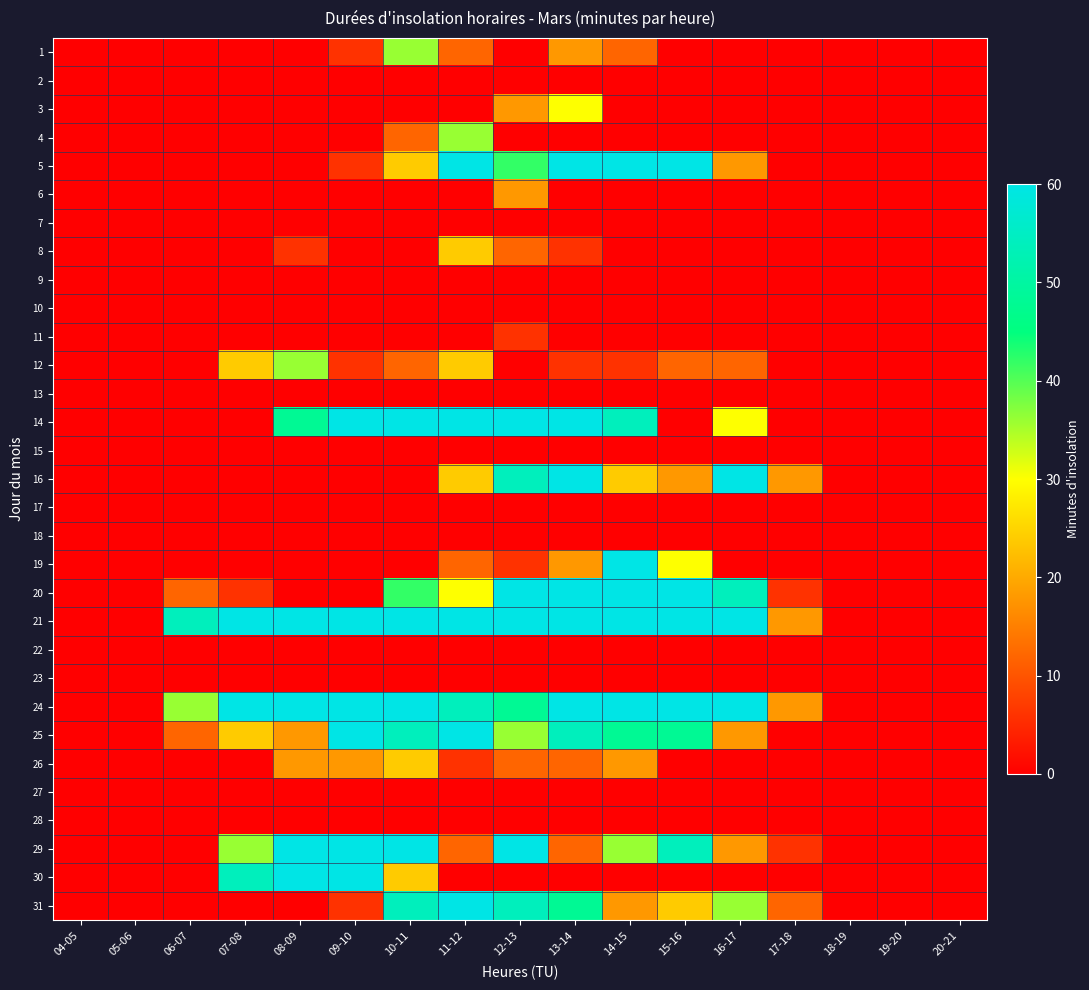

What is the greatest value displayed?

60